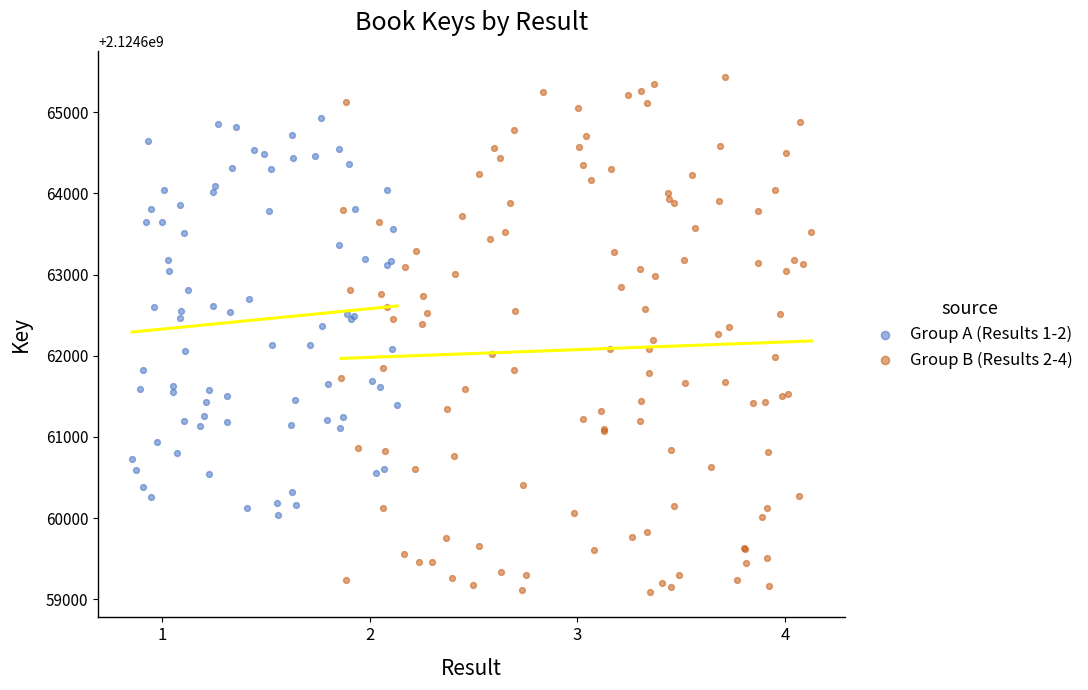

Which series has the widest spread of Y values?

Group B (Results 2-4)